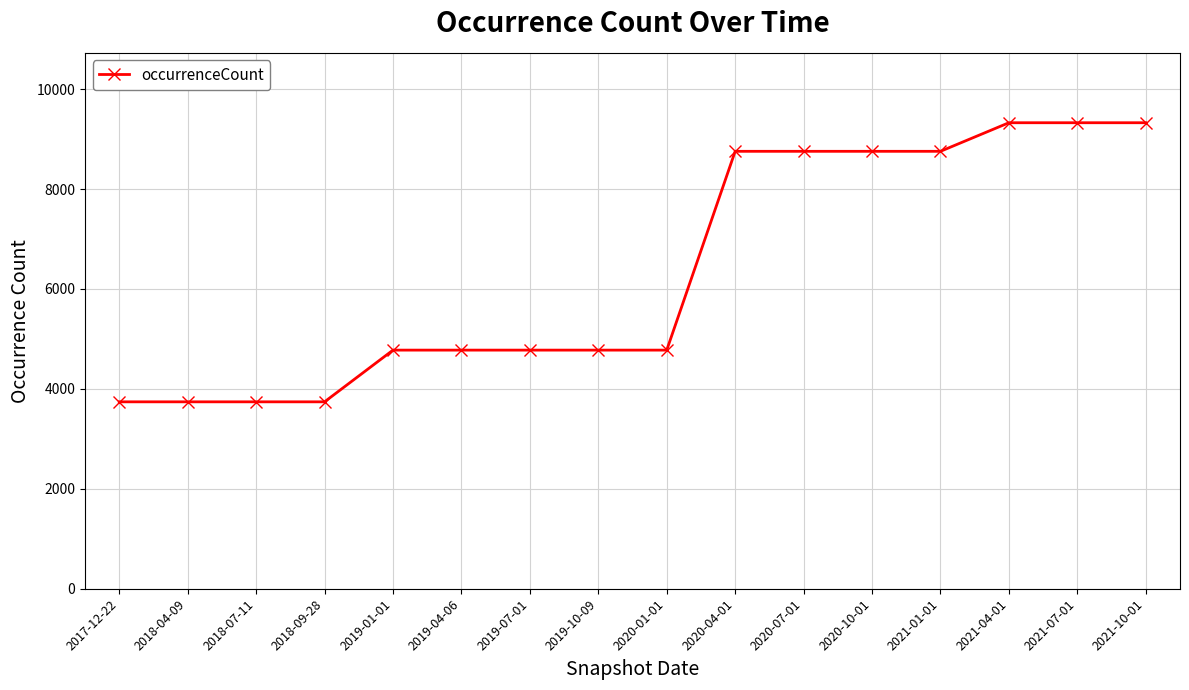

What is the value of the 7th point from the left?

4776